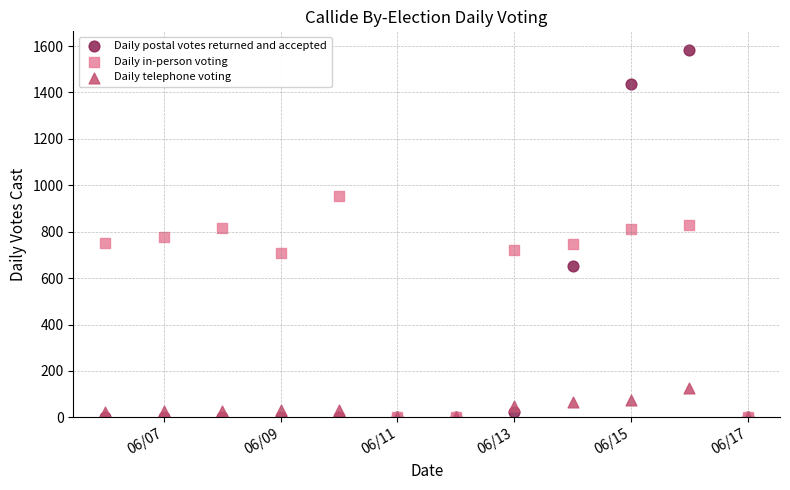

In the Daily in-person voting series, what Y value is closest to 476?

710